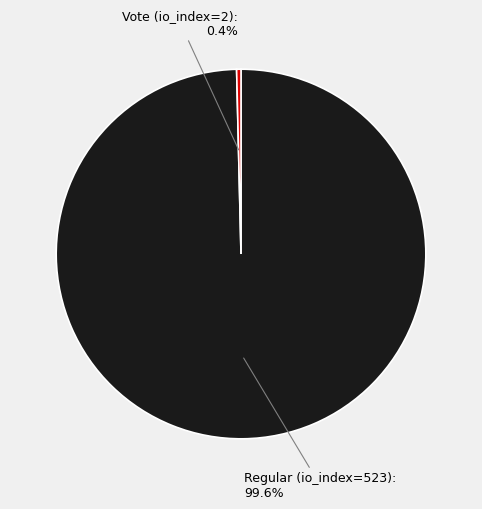

Is it true that Vote (io_index=2) is 0% of the pie?

True